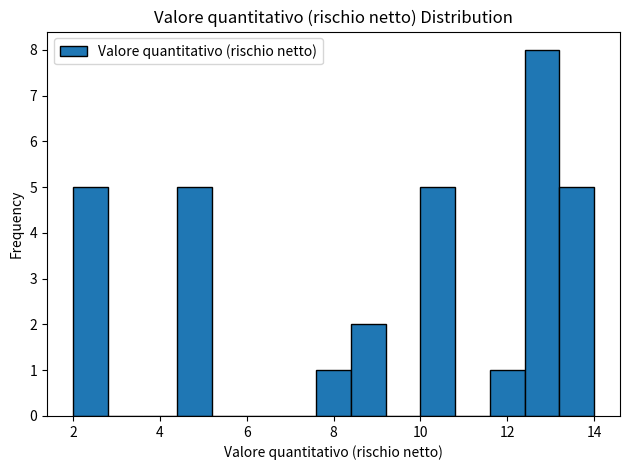

Over which range of the x-axis is the bar tallest?

12.4 to 13.2